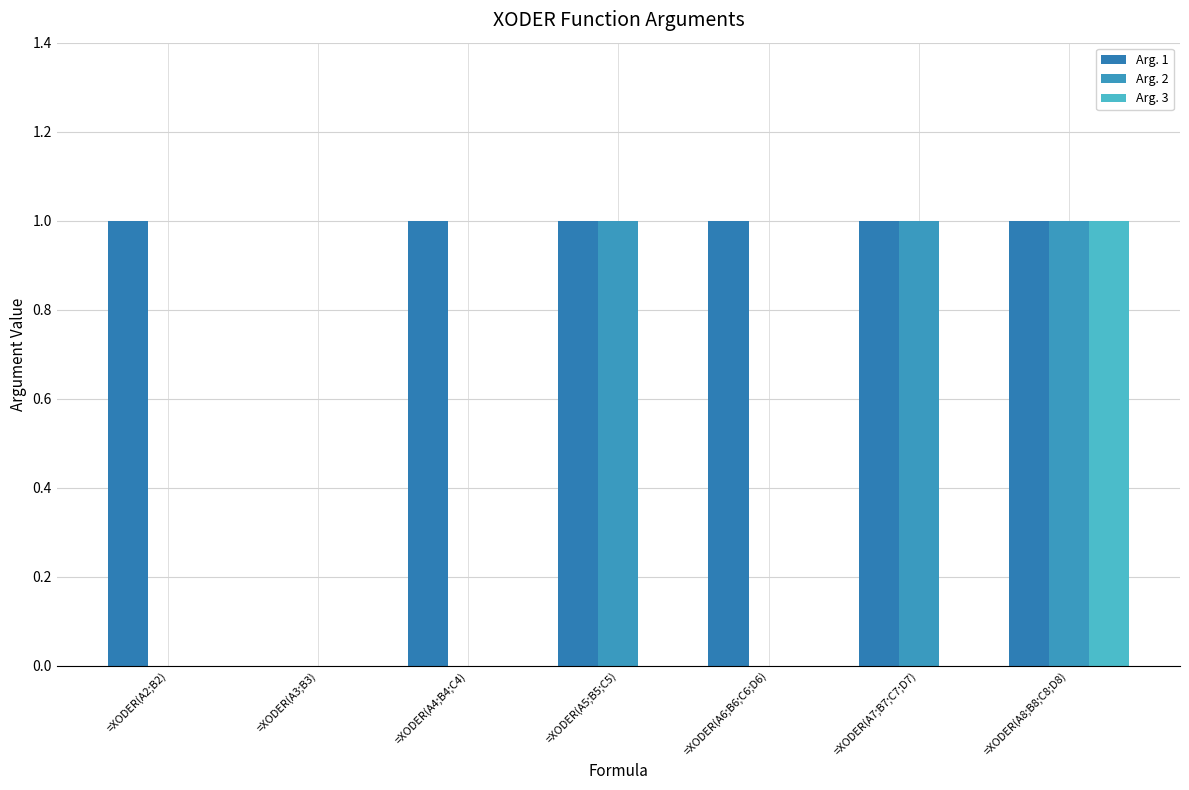

Are the bars horizontal?

No